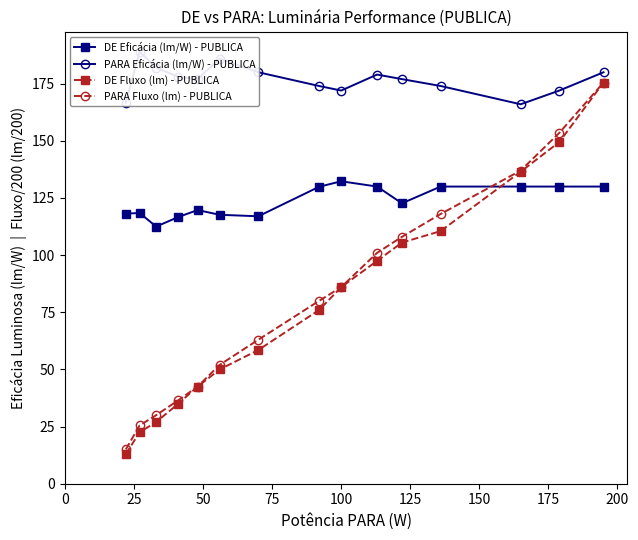

What is the average value of the DE Fluxo (lm) - PUBLICA series?

79.0